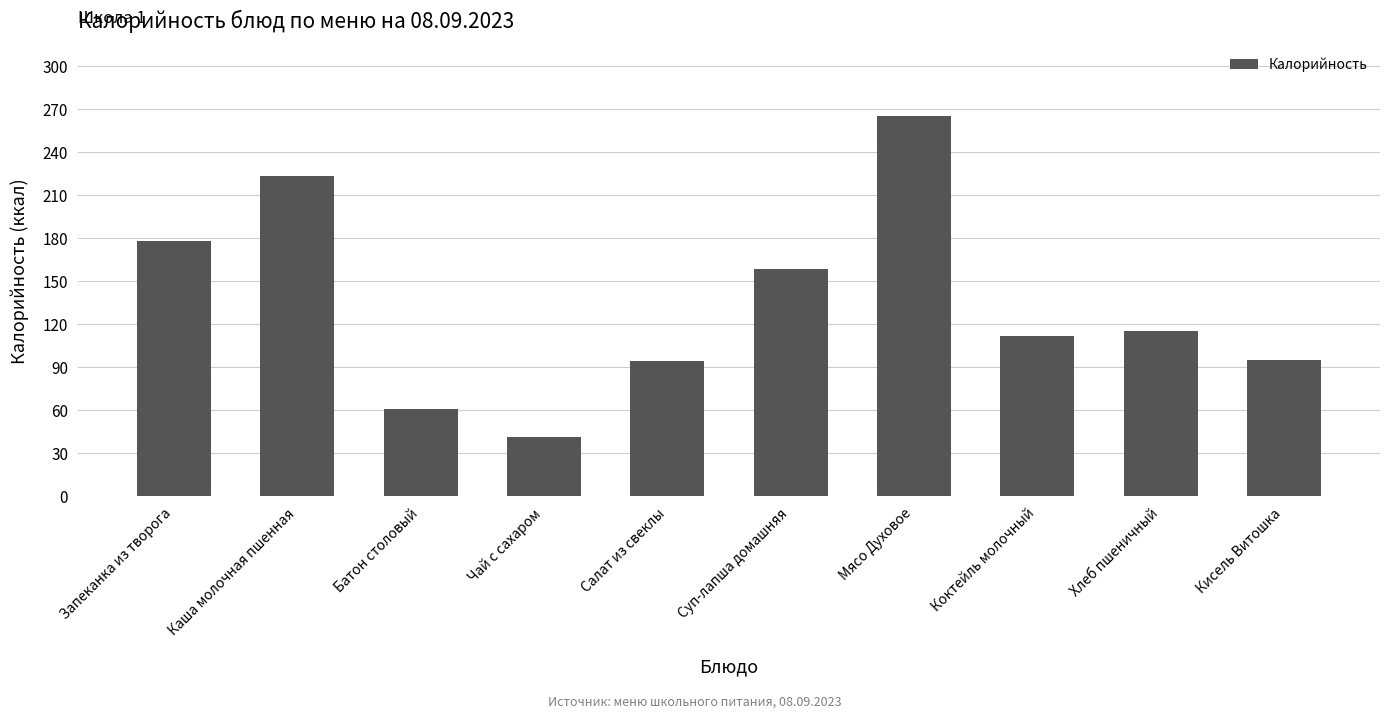

Where does the data first go above 115?

Запеканка из творога